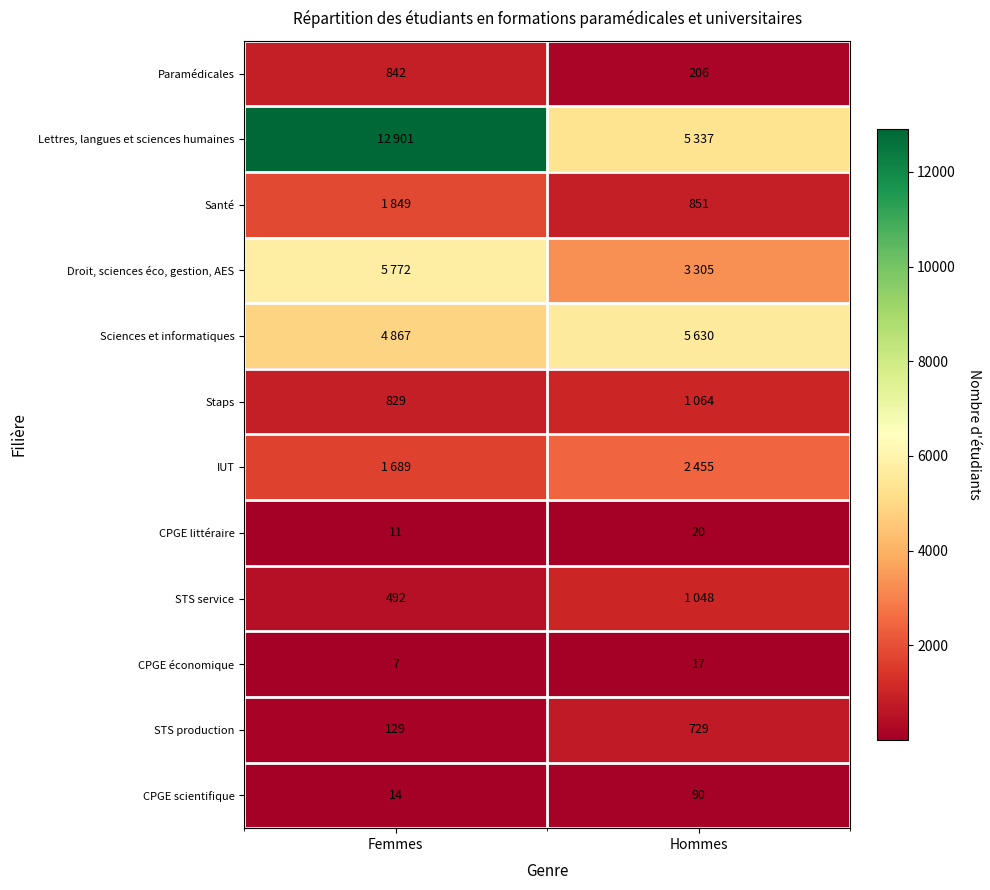

What is the highest value of the STS production series?

729